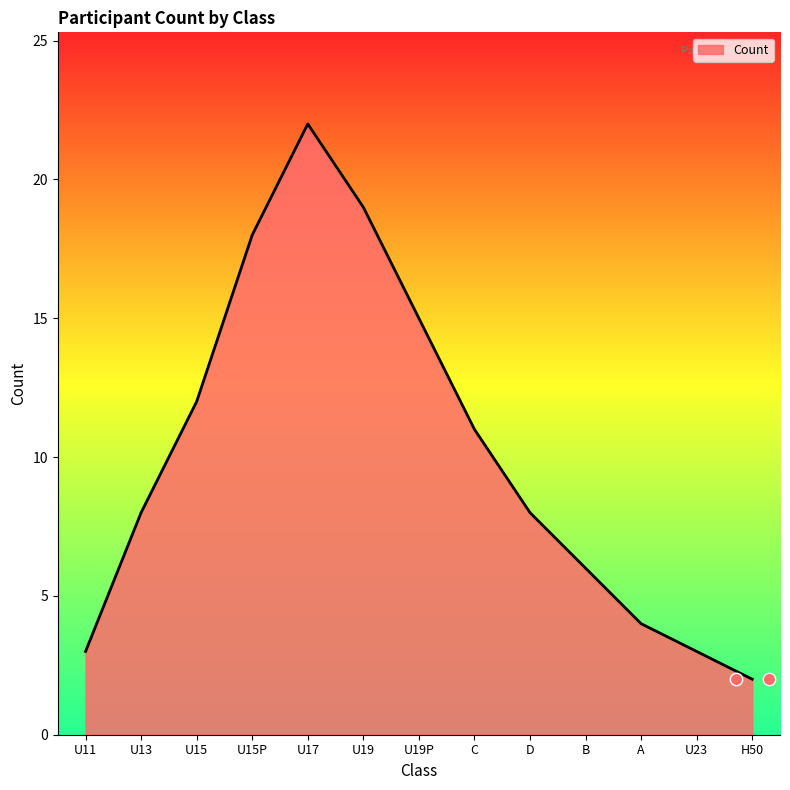

What is the change in value from U13 to U19P?

+7